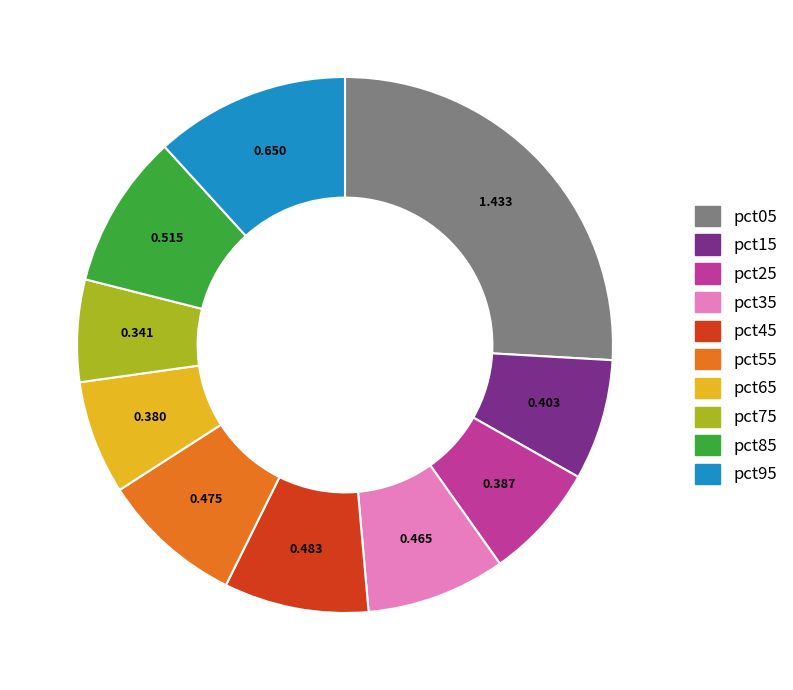

Is there a majority slice in this chart?

No